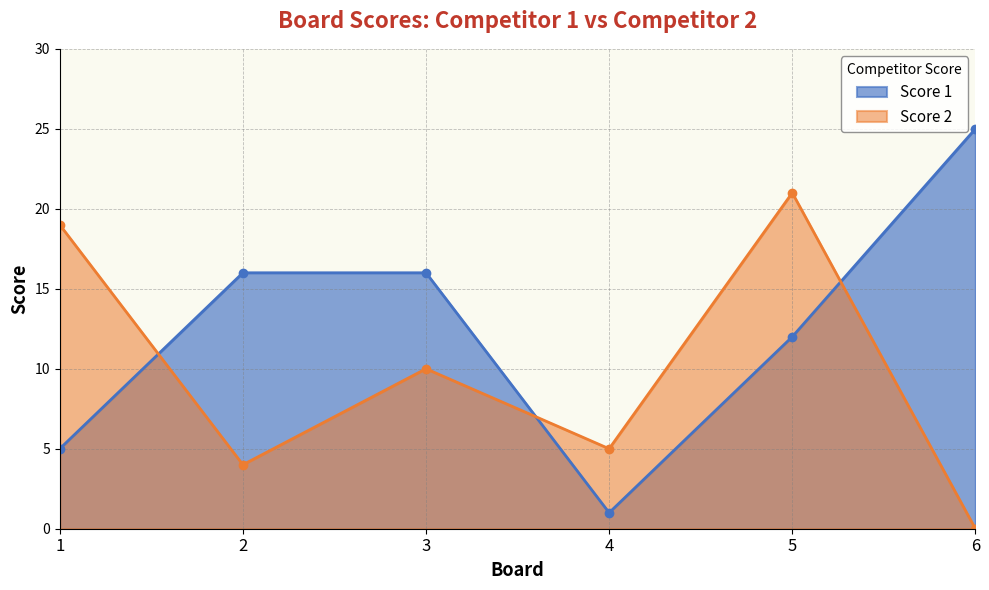

In Score 2, how many points are lower than both neighbors (excluding endpoints)?

2